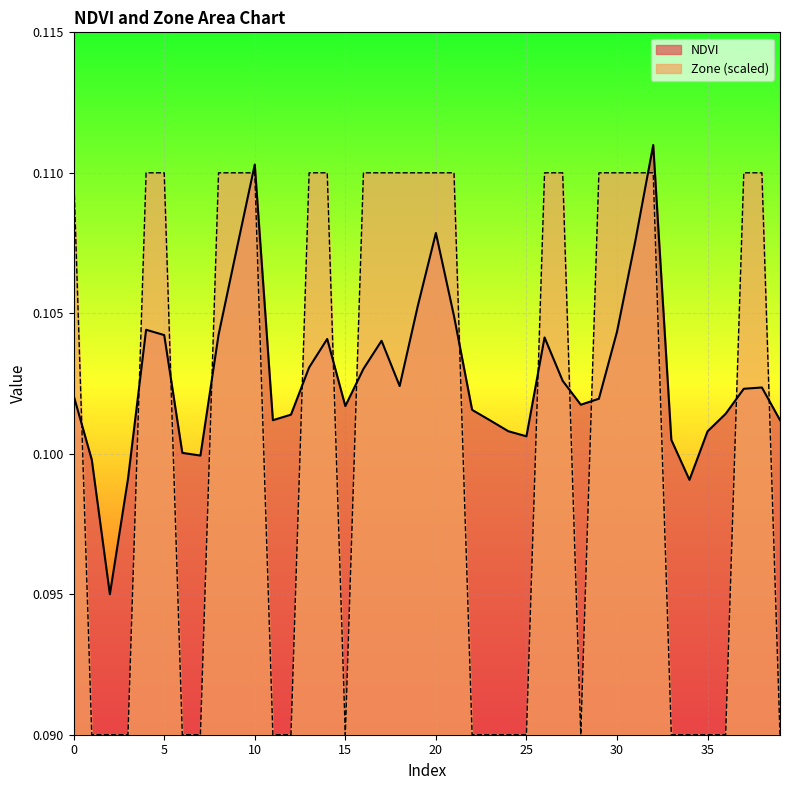

What is the total value across all series at 11?

0.2